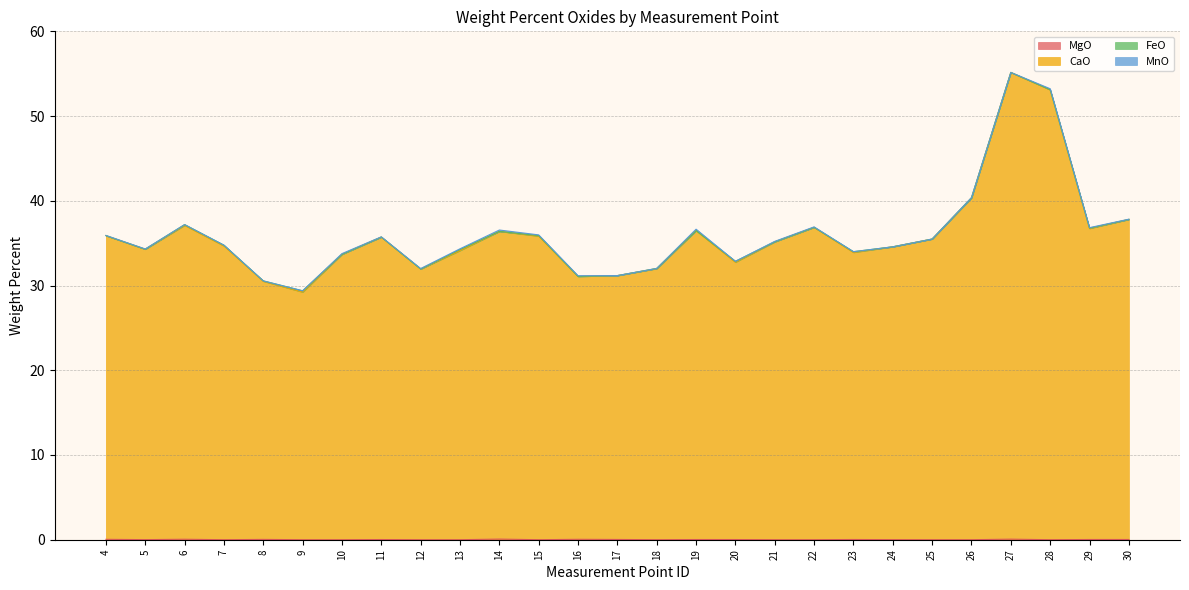

Does the chart display data point markers on the line(s)?

No